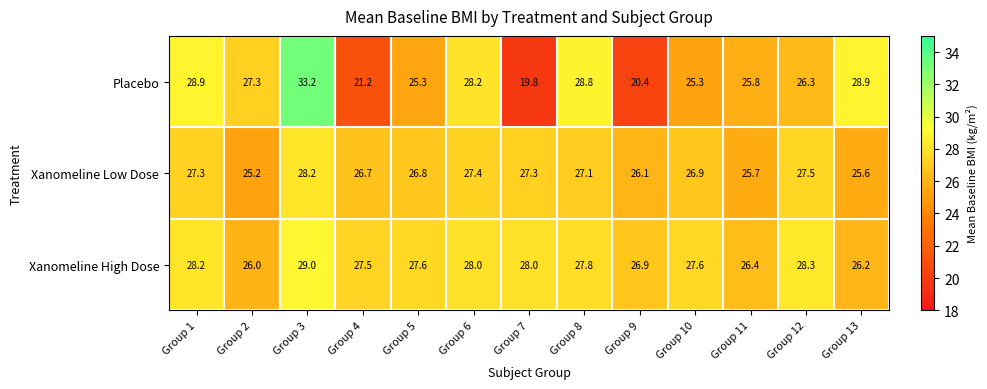

What is the greatest value displayed?

33.2